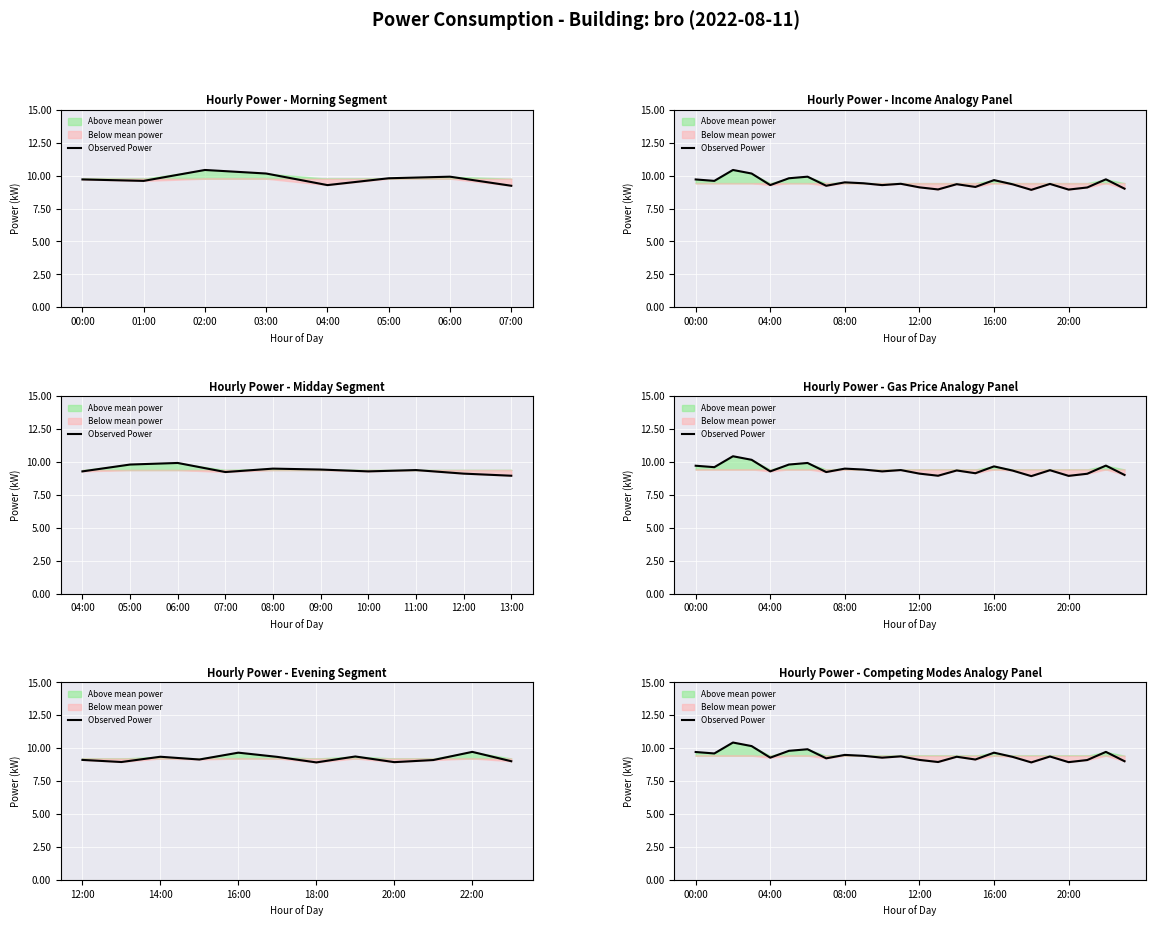

The chart shows a value of 9.1 at 15. True or false?

True